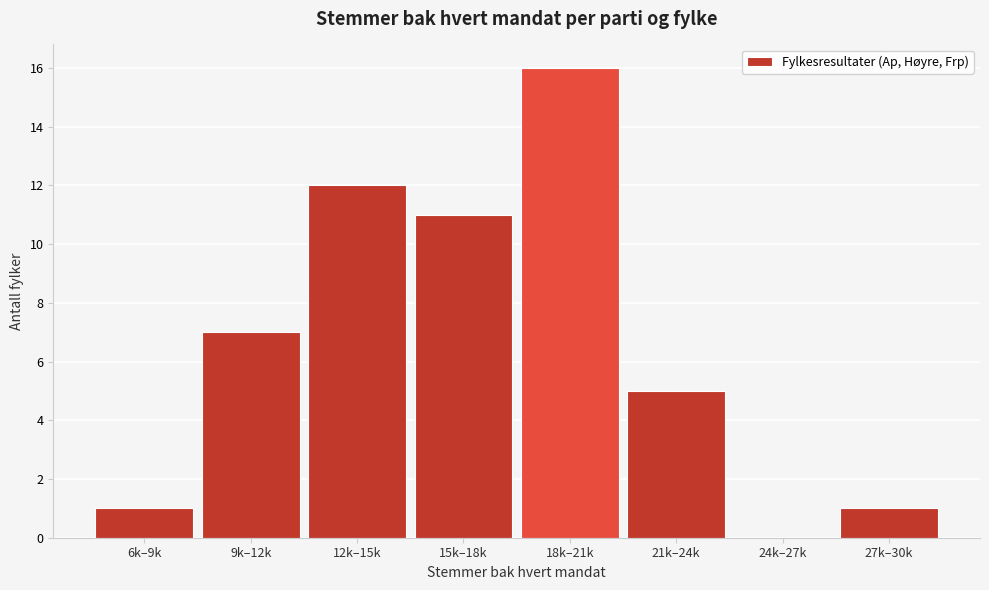

Reading left to right, what are all the values shown in this chart?

6k–9k=1	9k–12k=7	12k–15k=12	15k–18k=11	18k–21k=16	21k–24k=5	24k–27k=0	27k–30k=1